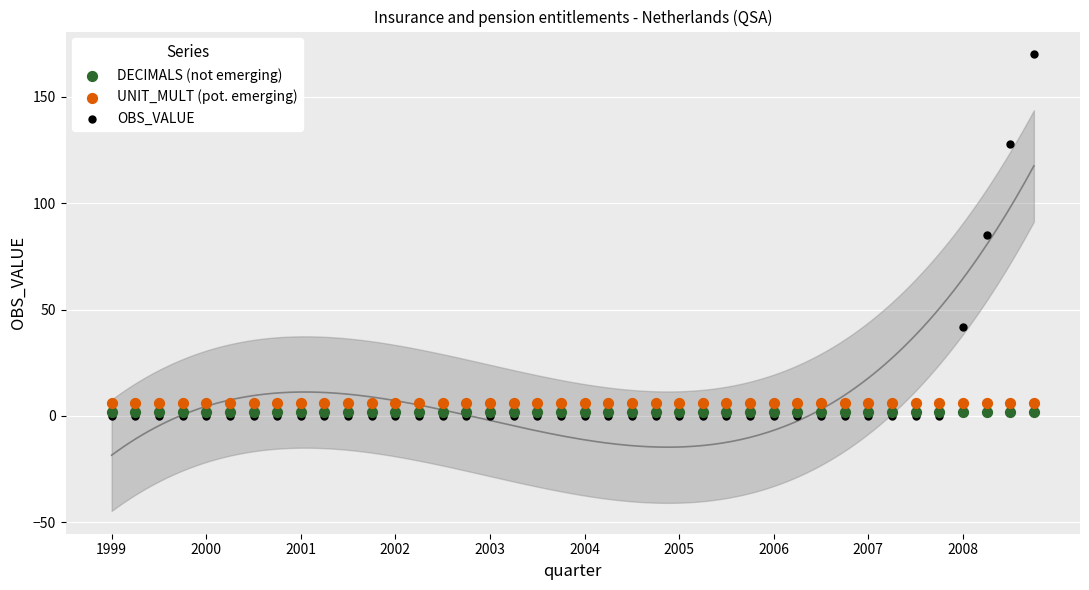

Which series contains the lowest Y value?

OBS_VALUE